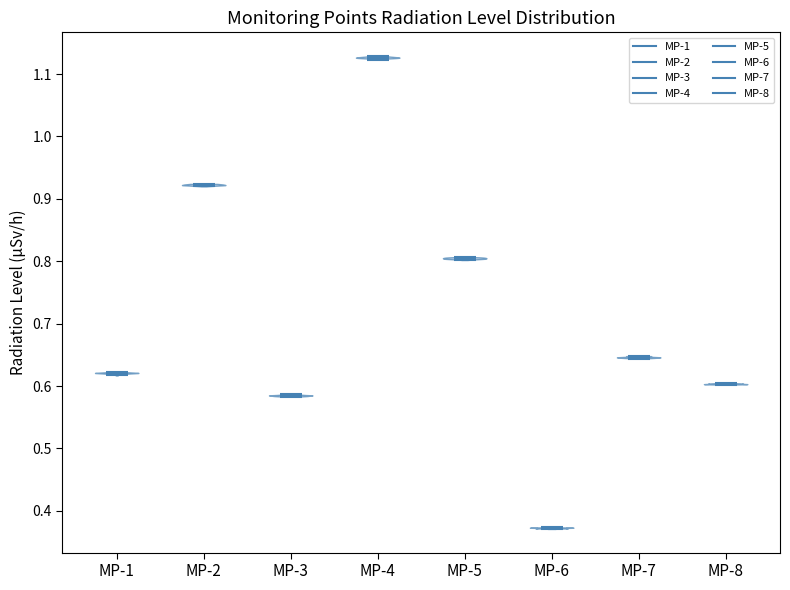

Which violin has the highest median line?

MP-4